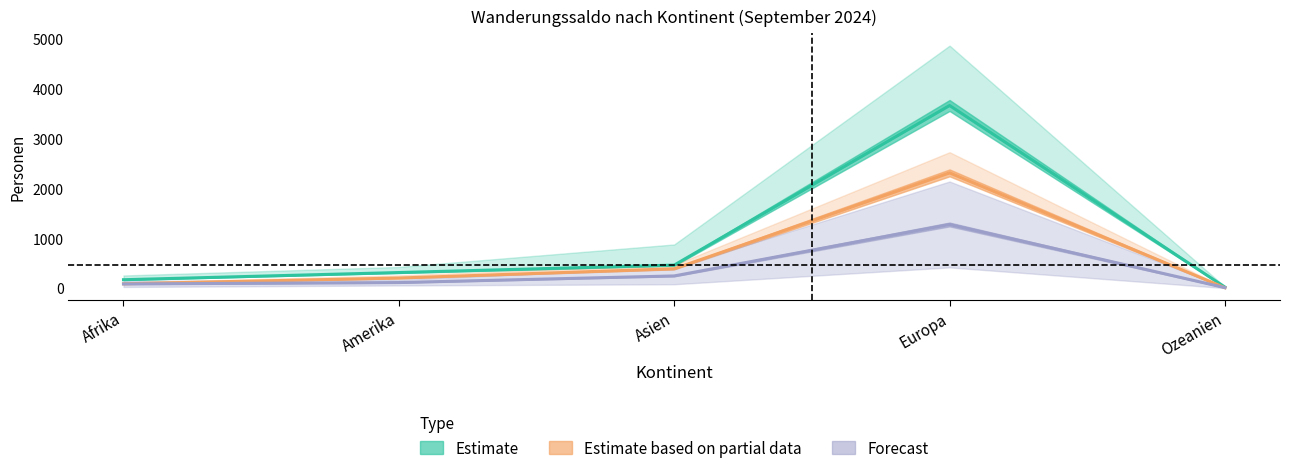

Where is the first local maximum for Übriger Abgang?

Europa